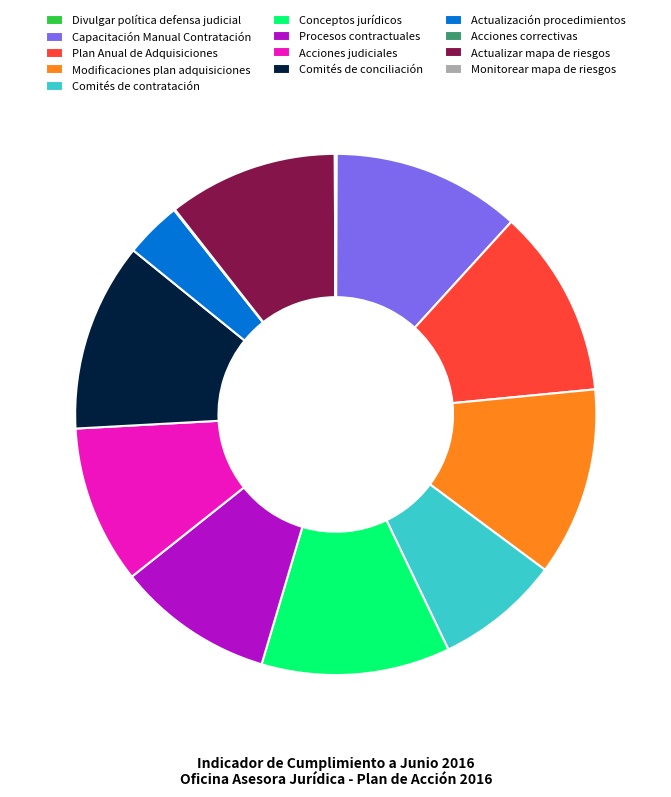

Between Actualización procedimientos and Conceptos jurídicos, which is larger?

Conceptos jurídicos